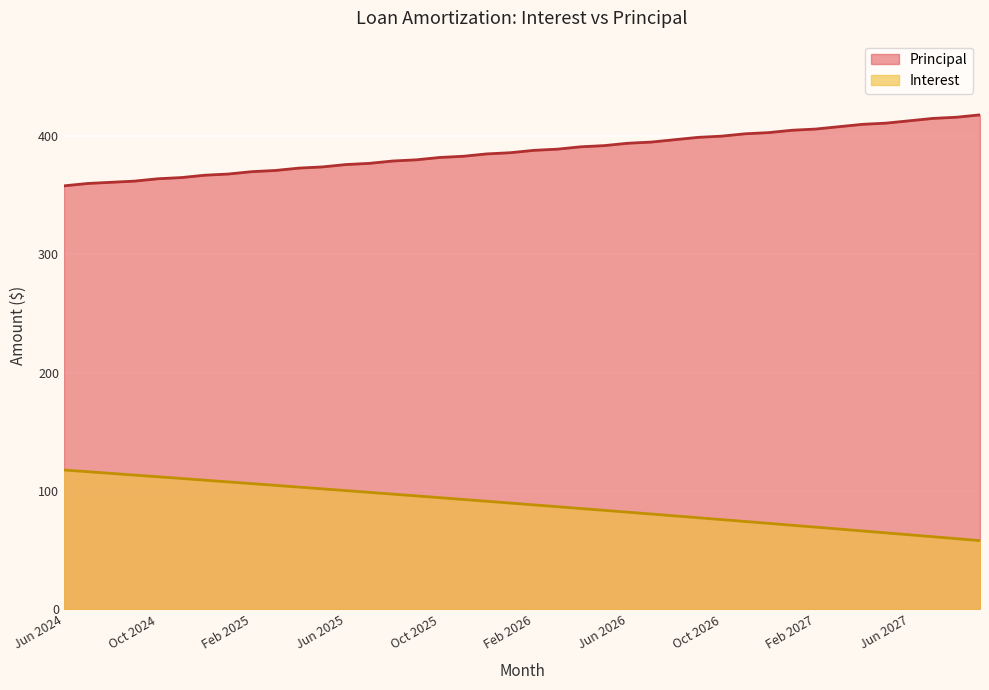

Where is Interest nearest to the value 88?

Feb 2026